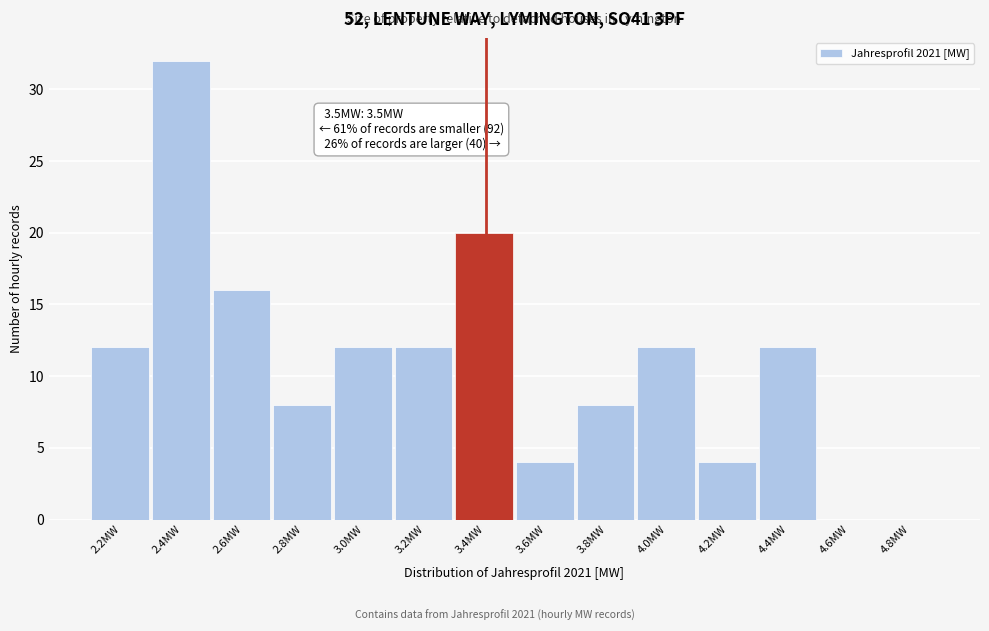

Reading left to right, extract all data points from this chart.

2.2MW=12	2.4MW=32	2.6MW=16	2.8MW=8	3.0MW=12	3.2MW=12	3.4MW=20	3.6MW=4	3.8MW=8	4.0MW=12	4.2MW=4	4.4MW=12	4.6MW=0	4.8MW=0